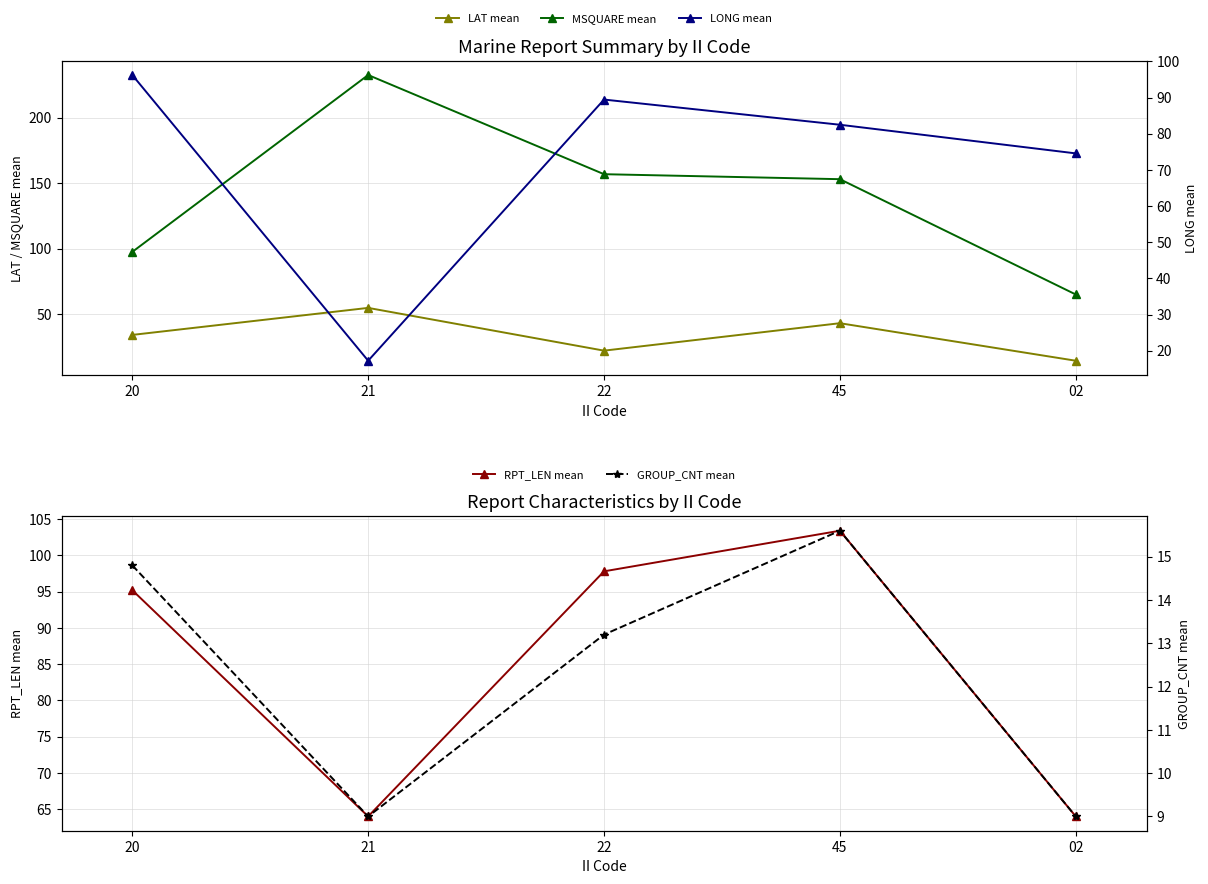

Reading left to right, what are all the values shown in this chart?

LAT mean: 34.1	54.8	22.1	43.1	14.4
MSQUARE mean: 97.5	232.5	156.8	153.0	65.0
LONG mean: 96.2	17.2	89.4	82.5	74.5
RPT_LEN mean: 95.2	64.0	97.8	103.4	64.0
GROUP_CNT mean: 14.8	9.0	13.2	15.6	9.0